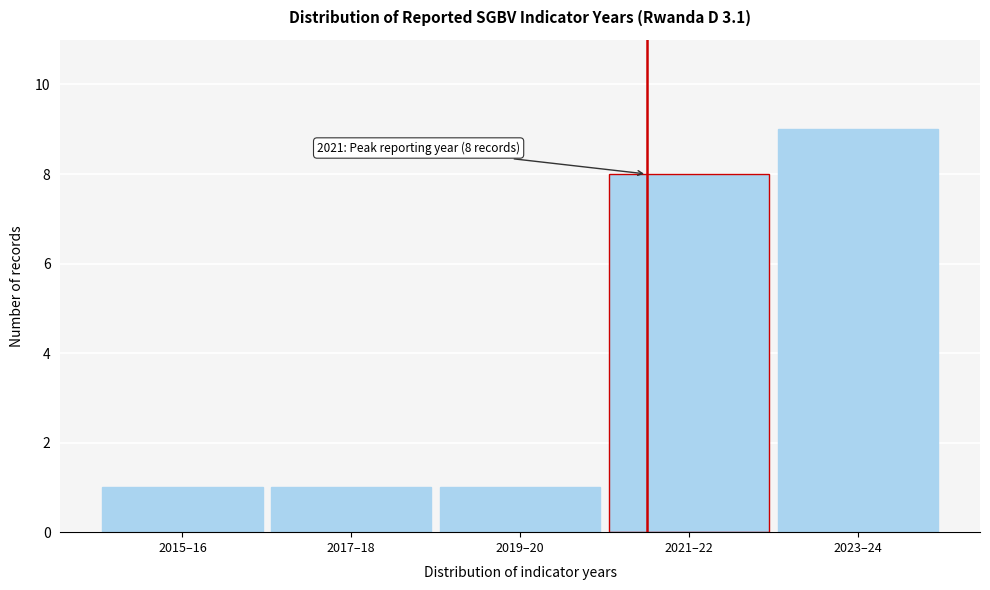

Reading right to left, transcribe all the data shown in this chart.

2023–24=9	2021–22=8	2019–20=1	2017–18=1	2015–16=1